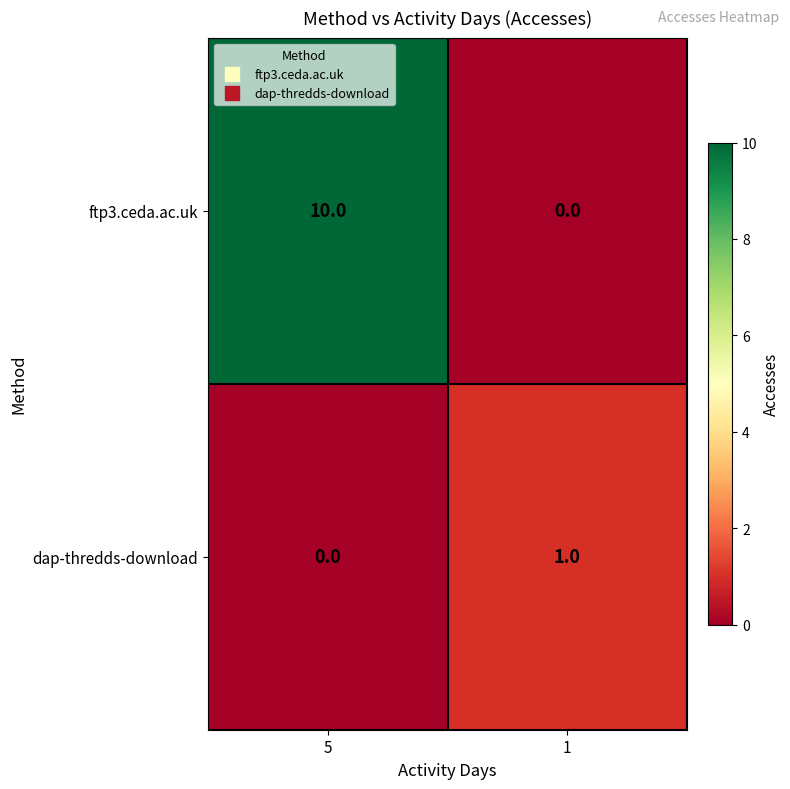

The ftp3.ceda.ac.uk series shows 4 at 1. True or false?

False